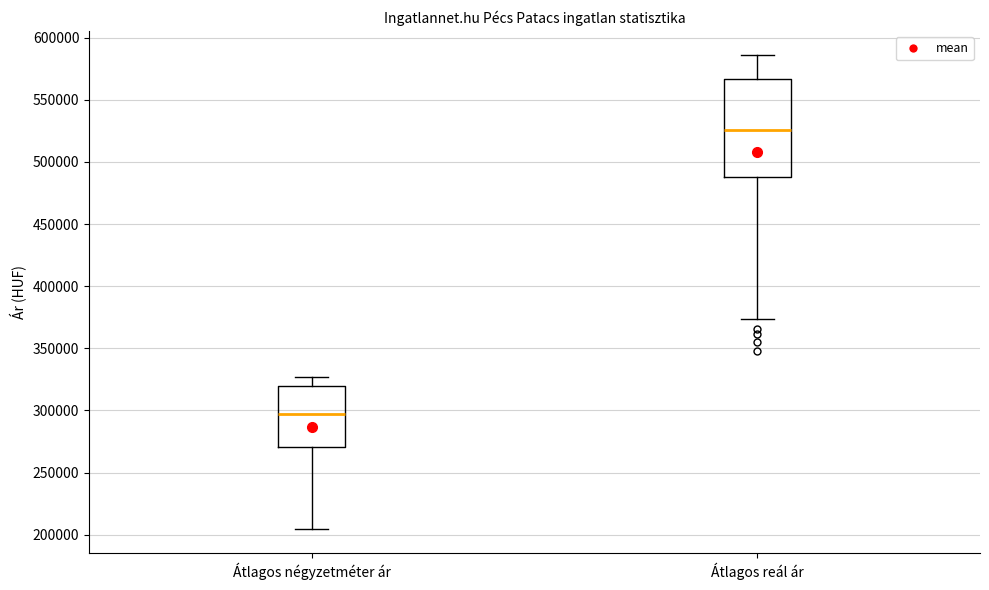

Reading left to right, read every box against the y-axis: the position of its median line, the range the box covers, and the ends of its whiskers. The values are not printed on the chart, so give them approximately, as read against the axis.

Átlagos négyzetméter ár: median 295000, box 270000 to 320000, whiskers 205000 to 325000
Átlagos reál ár: median 525000, box 490000 to 565000, whiskers 375000 to 585000